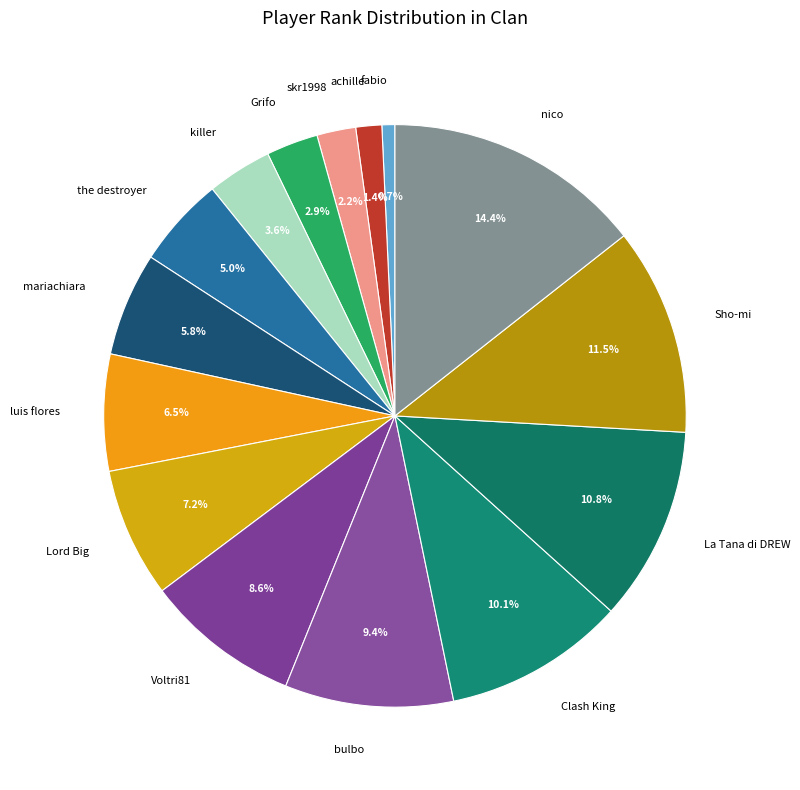

Which slice is the largest?

nico